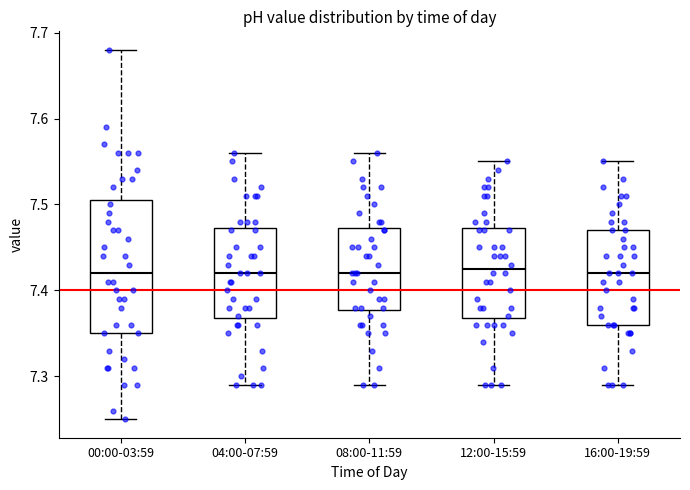

Which box is the tallest, from its lower edge to its upper edge?

00:00-03:59